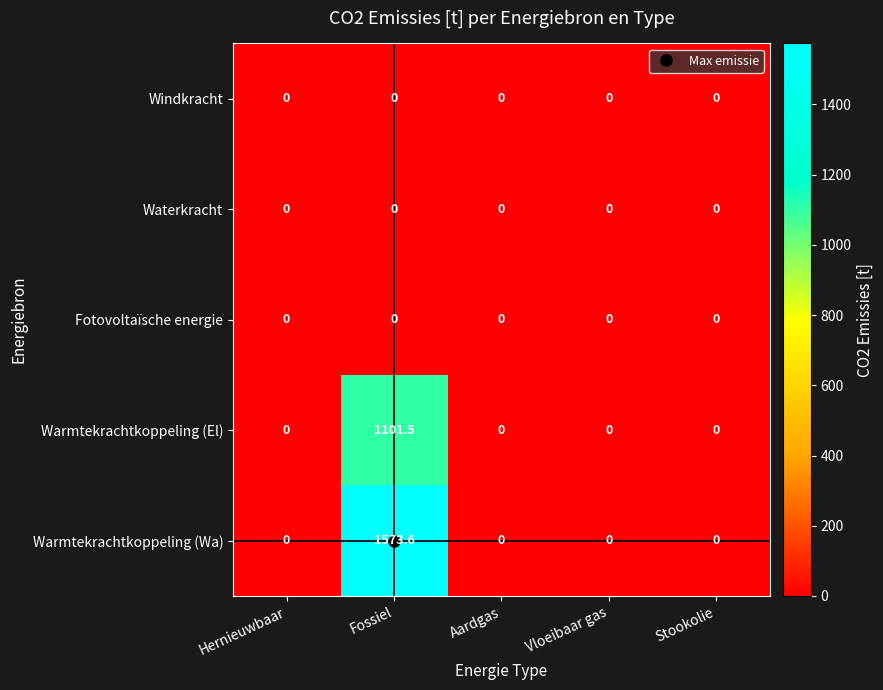

What is the difference between the highest and lowest values at Fossiel?

1573.6